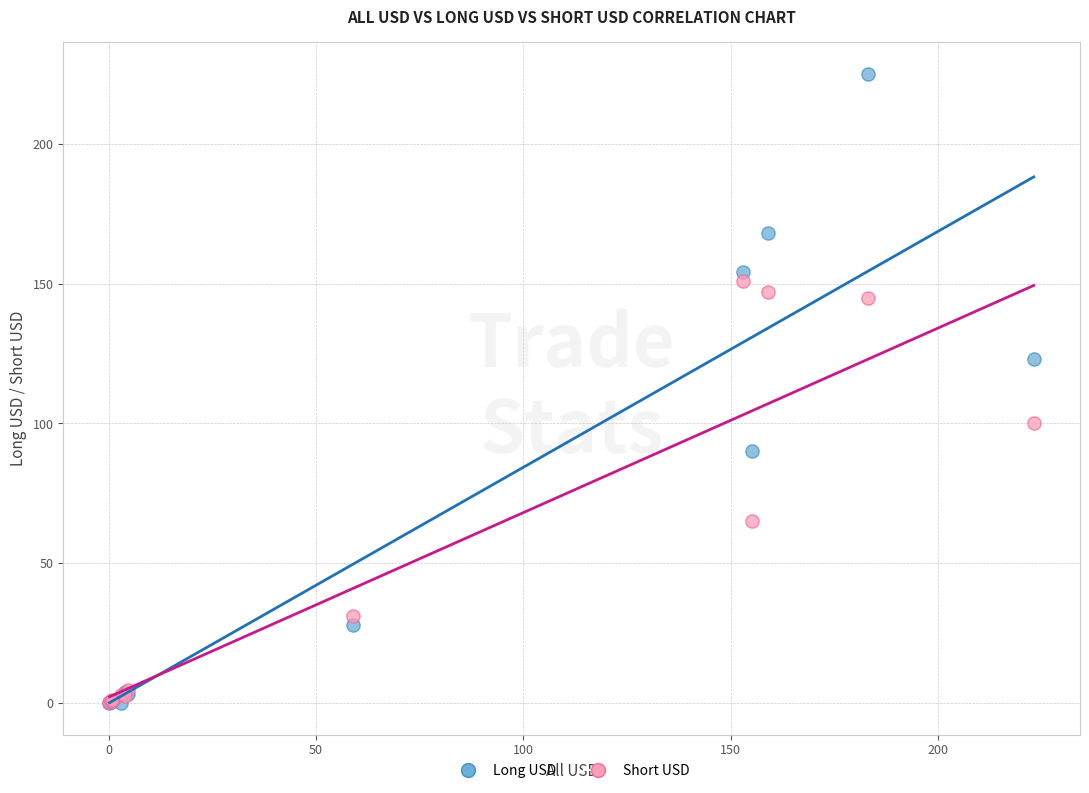

What are all the series names shown in the legend?

Long USD, Short USD